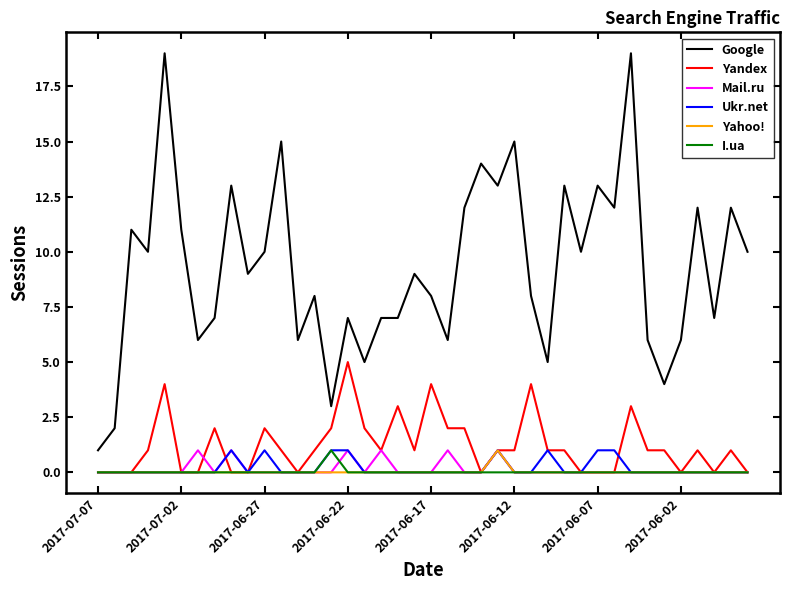

True or false: Yandex and Google cross at least once.

False